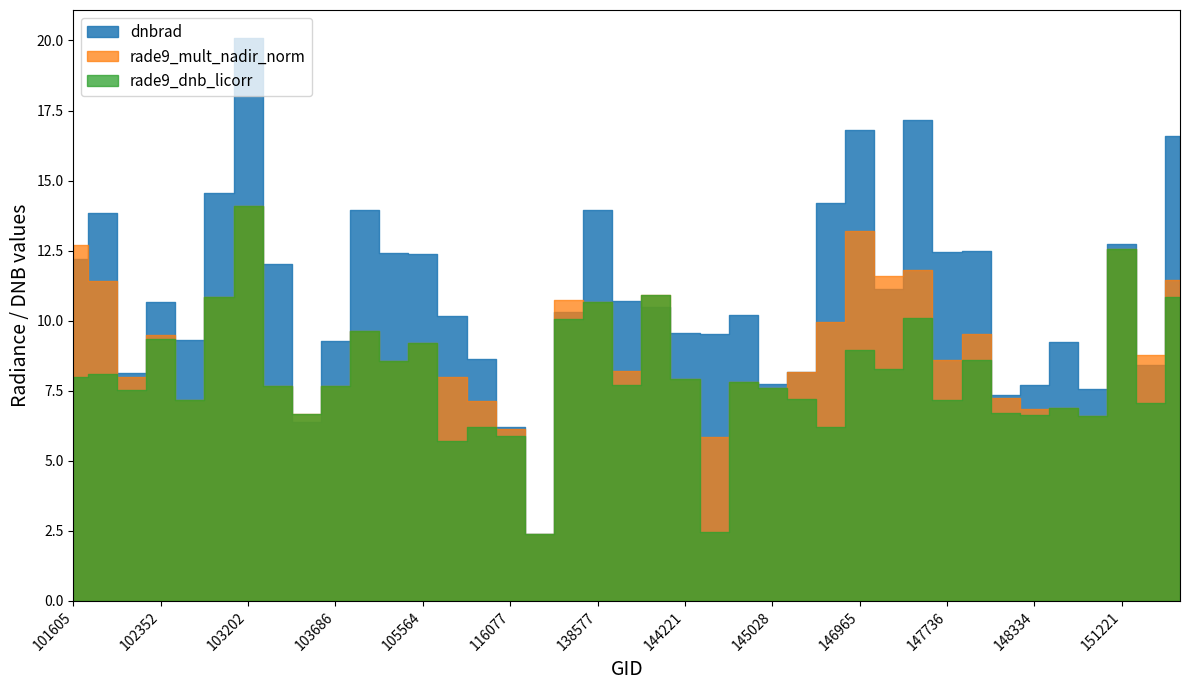

How many categories are shown in the chart?

39